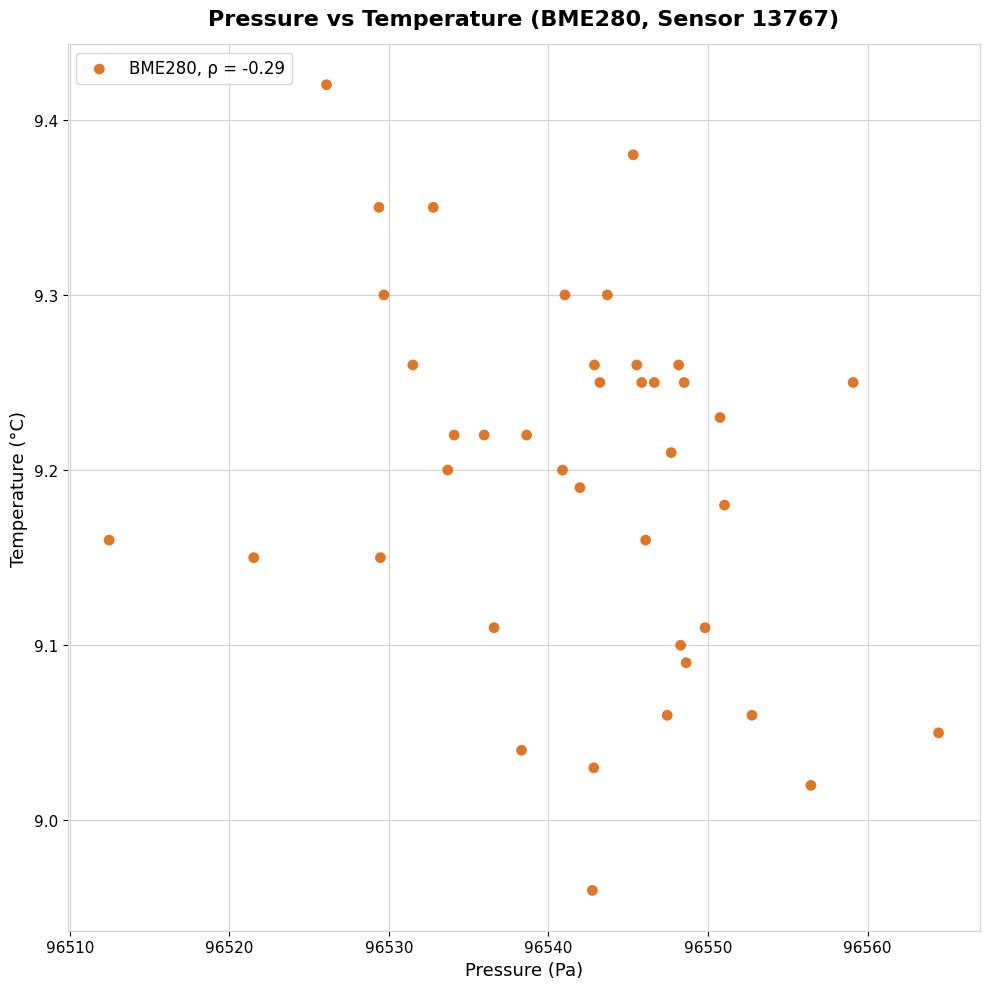

What is the range of Y values (max minus min)?

0.5